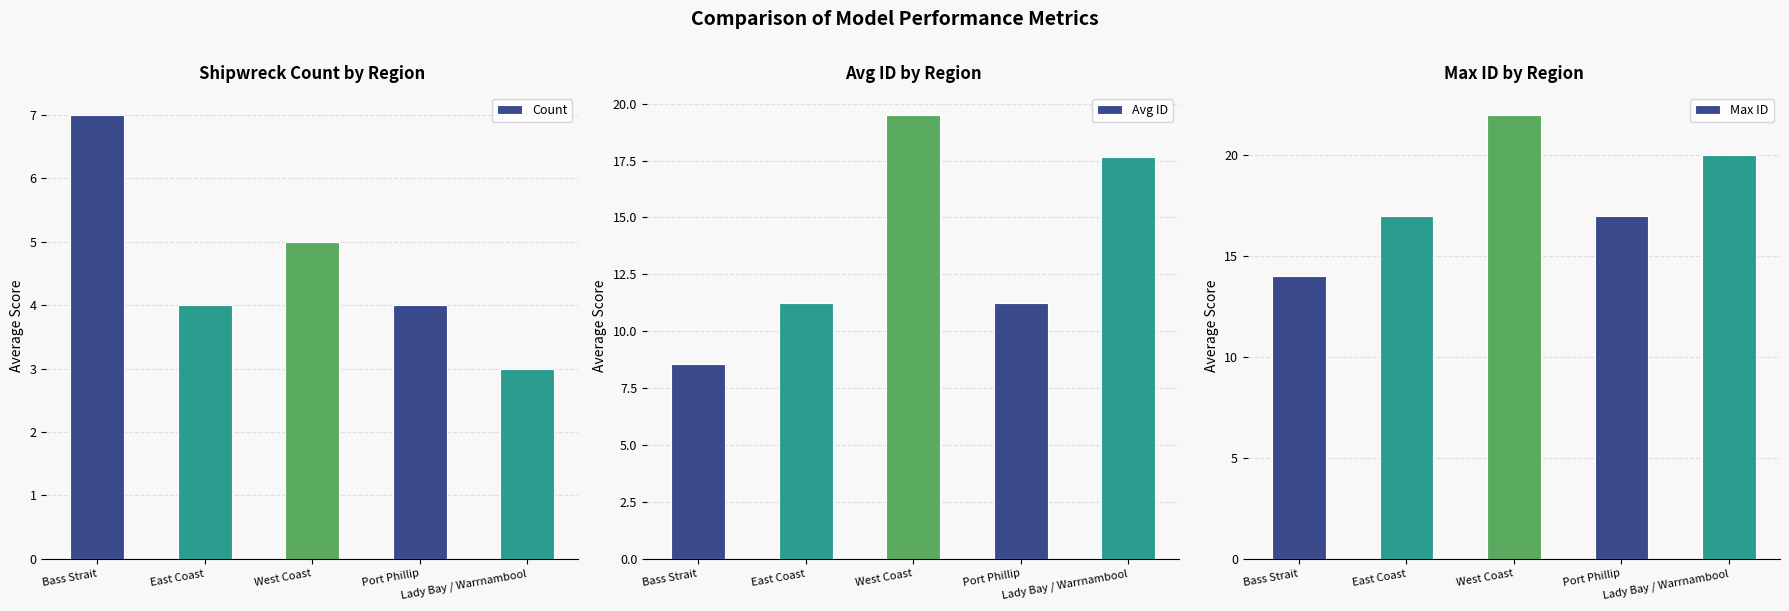

What is the maximum value for Avg ID?

19.5